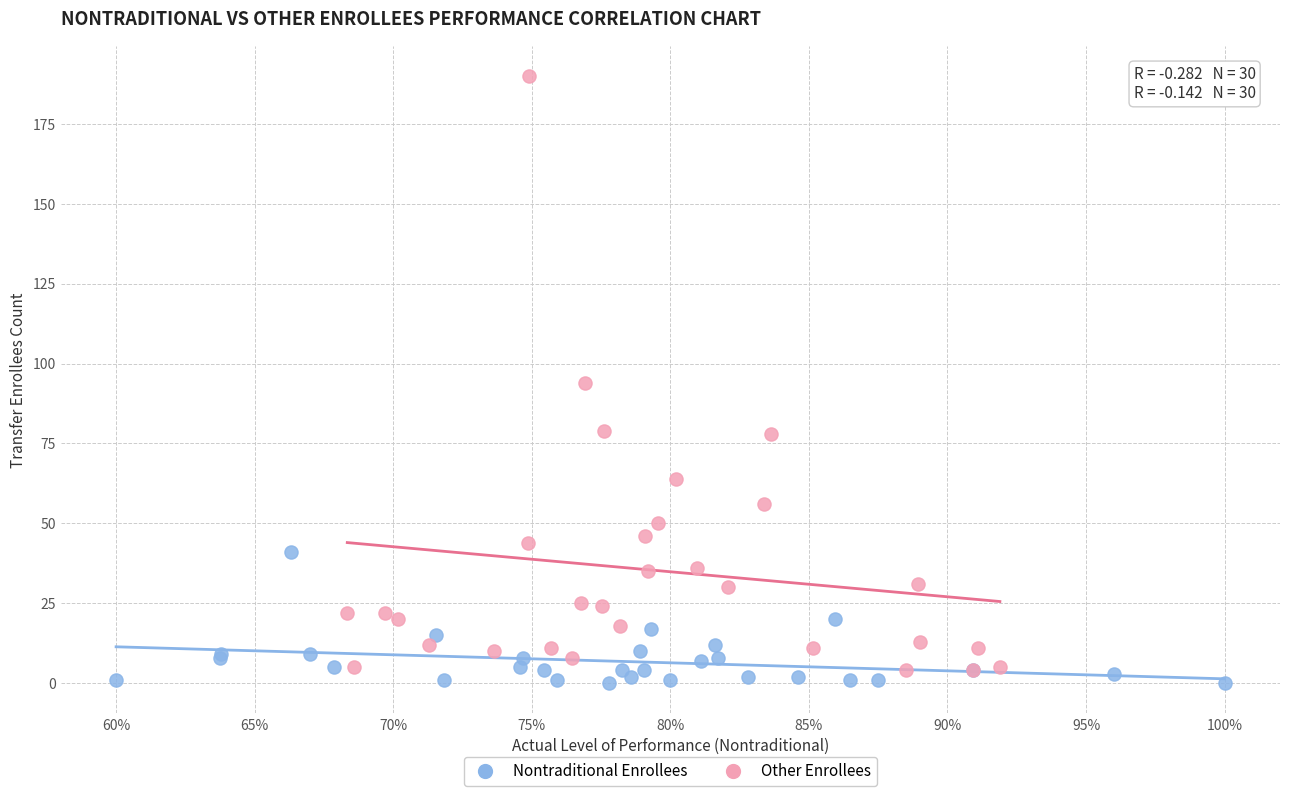

Which series contains the highest Y value?

Other Enrollees